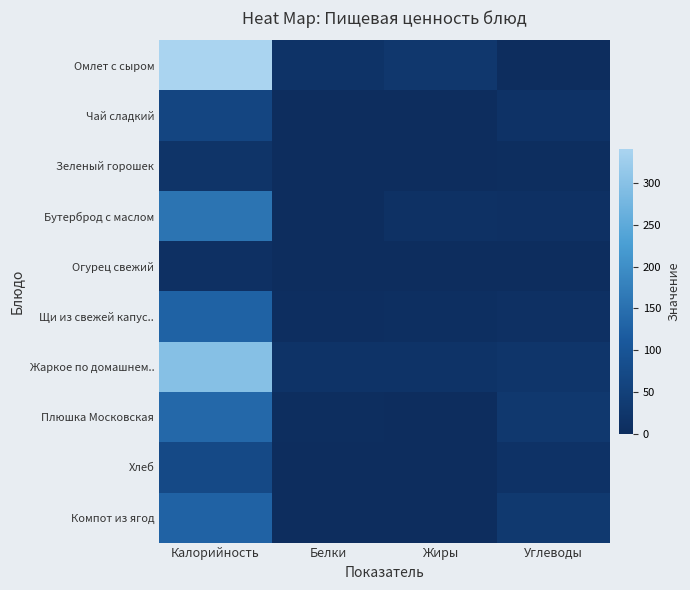

Between Калорийность and Углеводы, which series saw the biggest shift?

Омлет с сыром